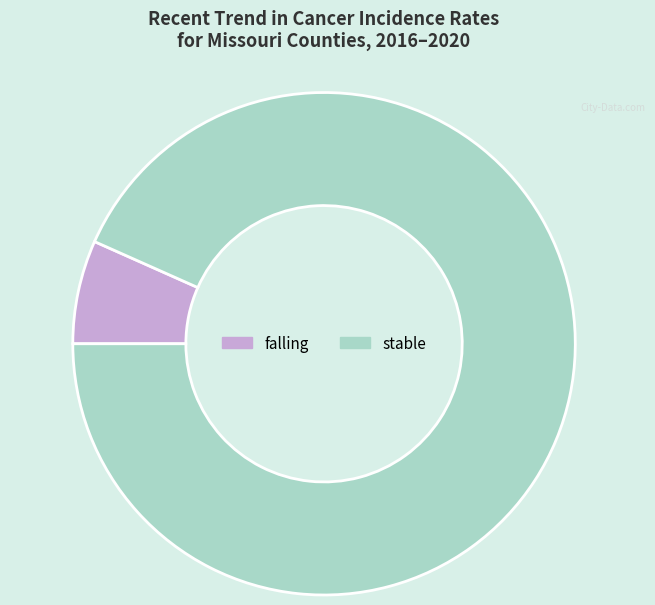

Rank the categories by value from lowest to highest.

falling, stable